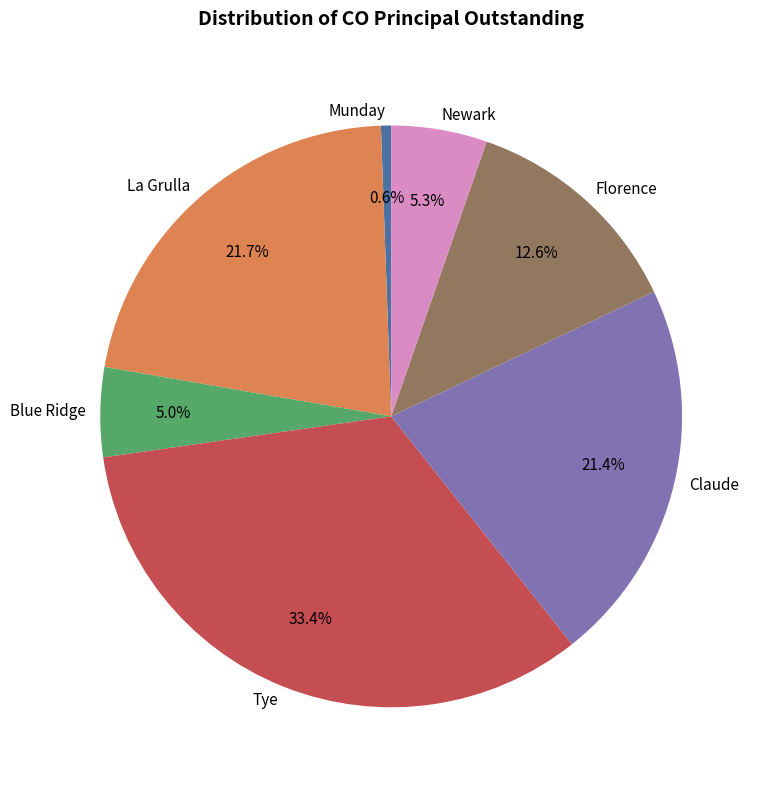

Does Tye account for over 50% of the chart?

No